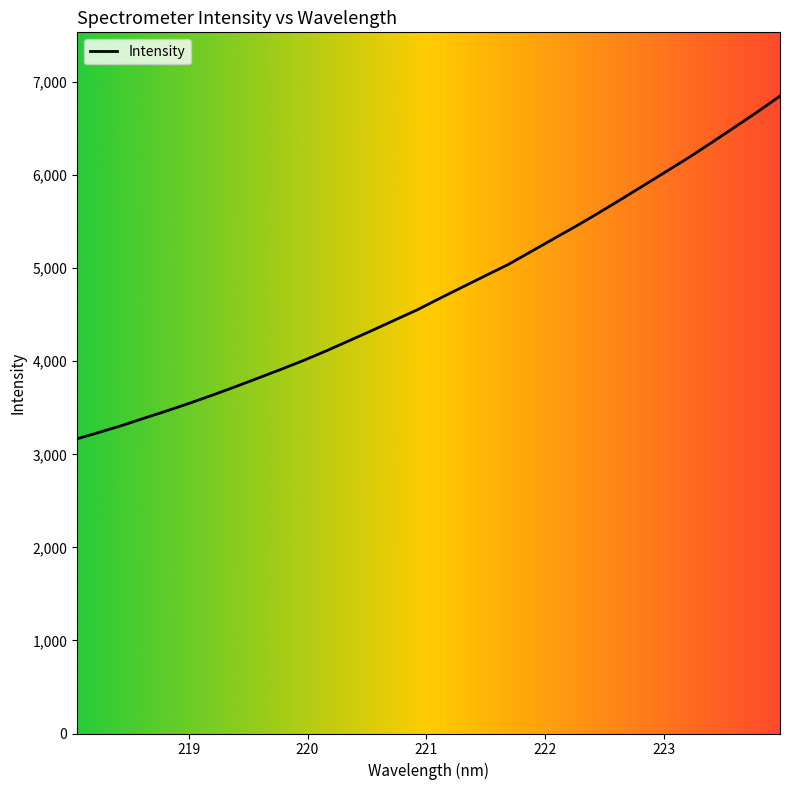

What is the maximum value shown in the chart?

6849.5